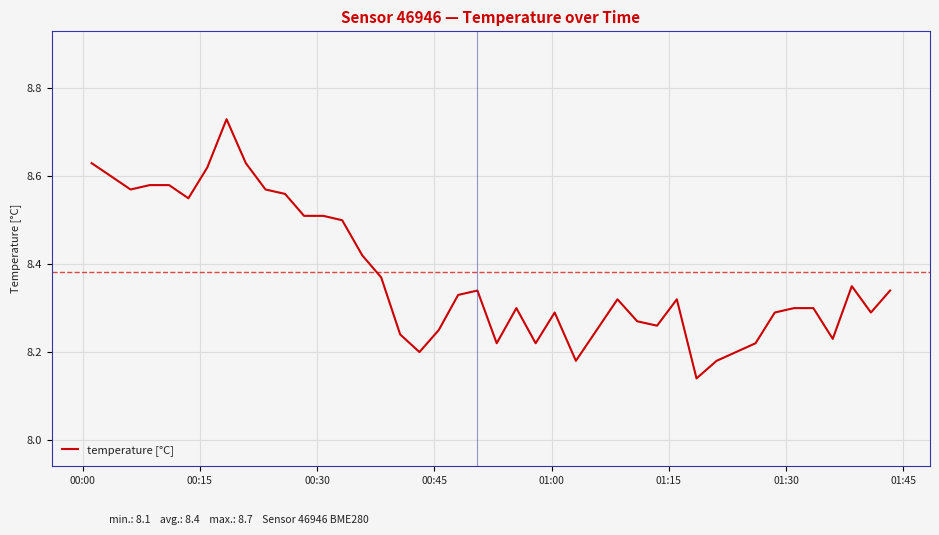

What is the difference between the maximum and minimum values?

0.6